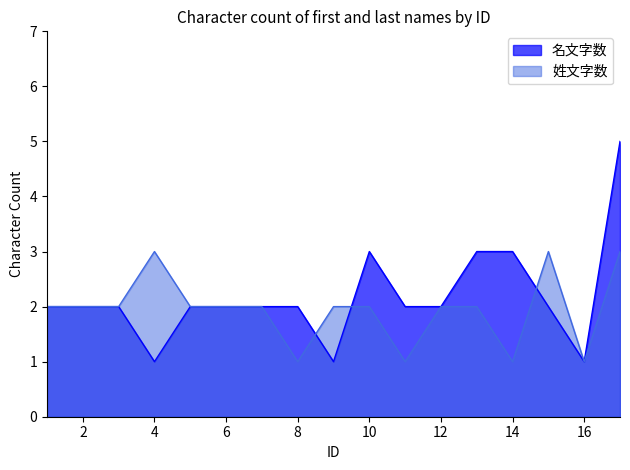

True or false: 姓文字数 has a value of 1 at 8.

True